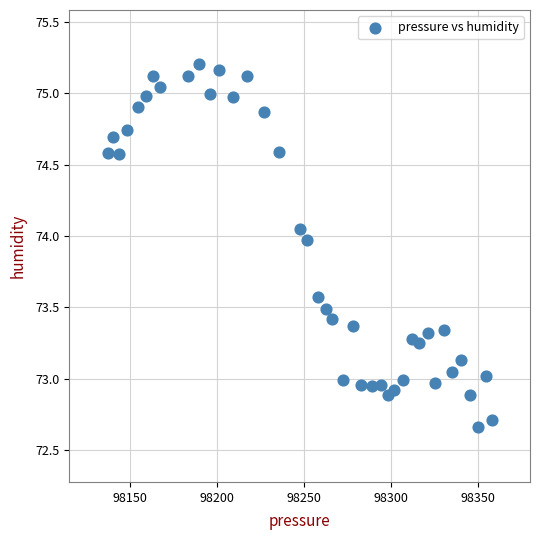

What is the range of X values (max minus min)?

220.8